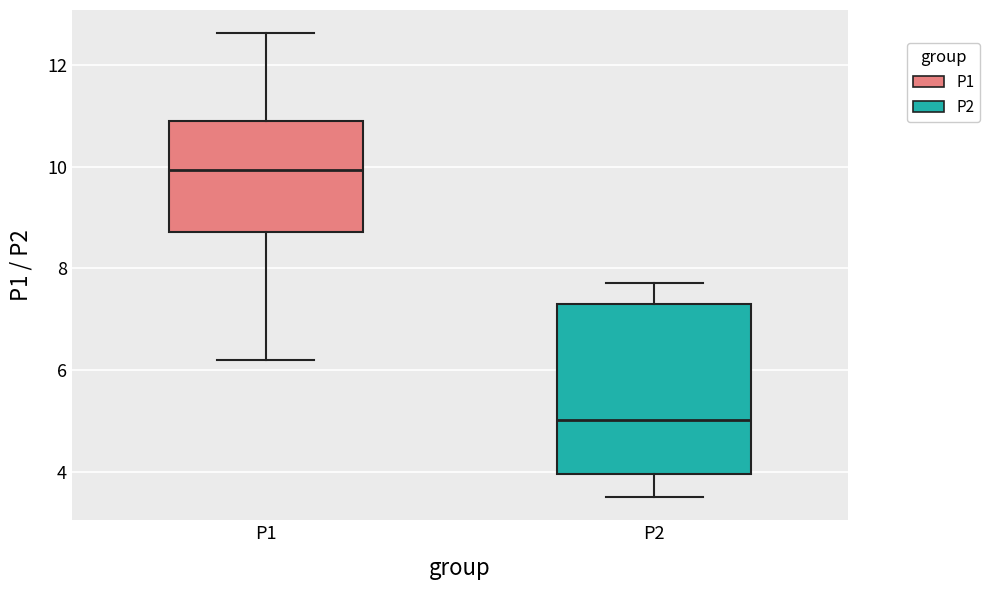

Which box is the tallest, from its lower edge to its upper edge?

P2